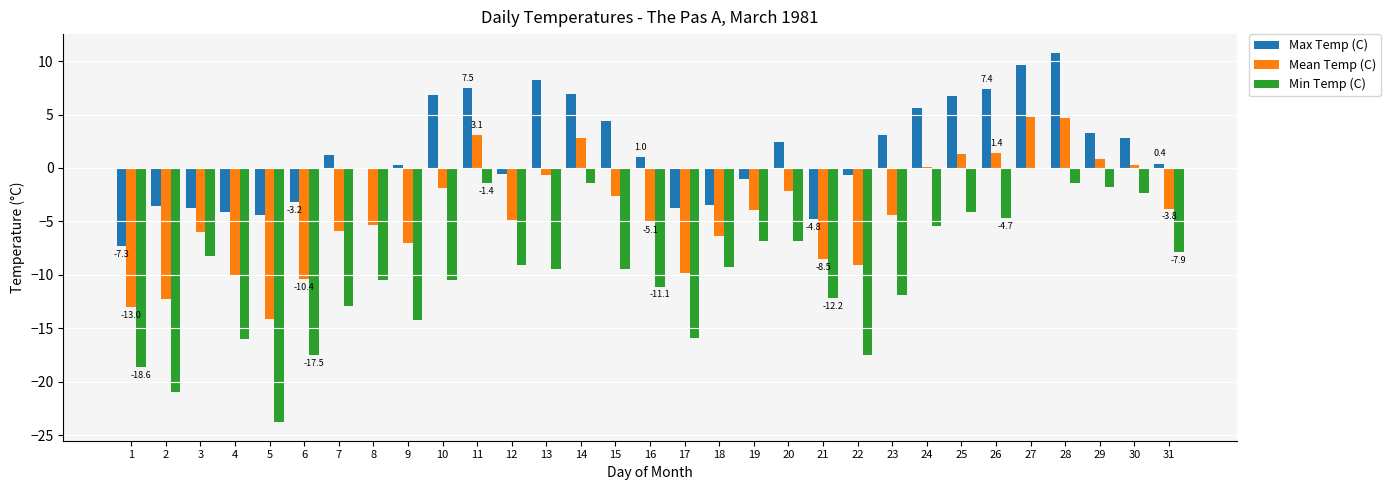

At which label does Max Temp (C) first exceed 1?

7